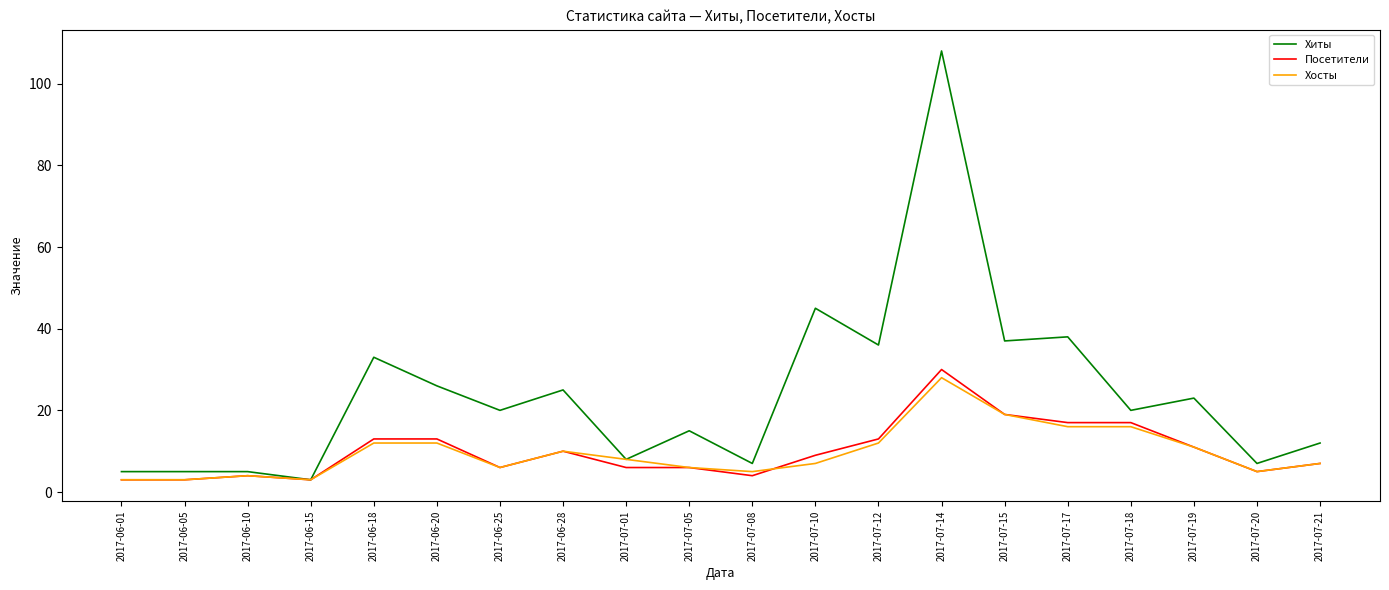

What is the maximum value for Хосты?

28